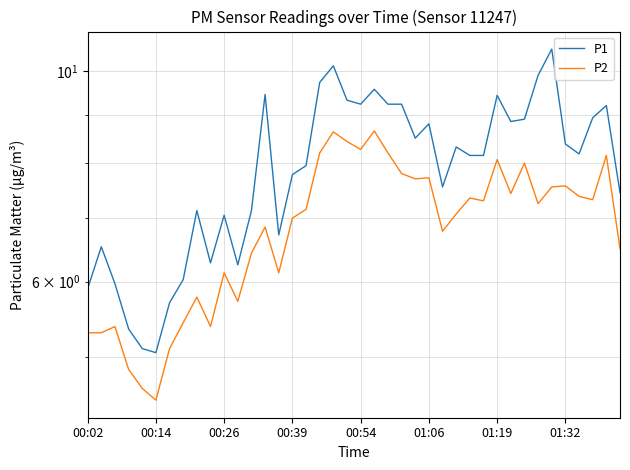

Which series has the largest total across all categories?

P1